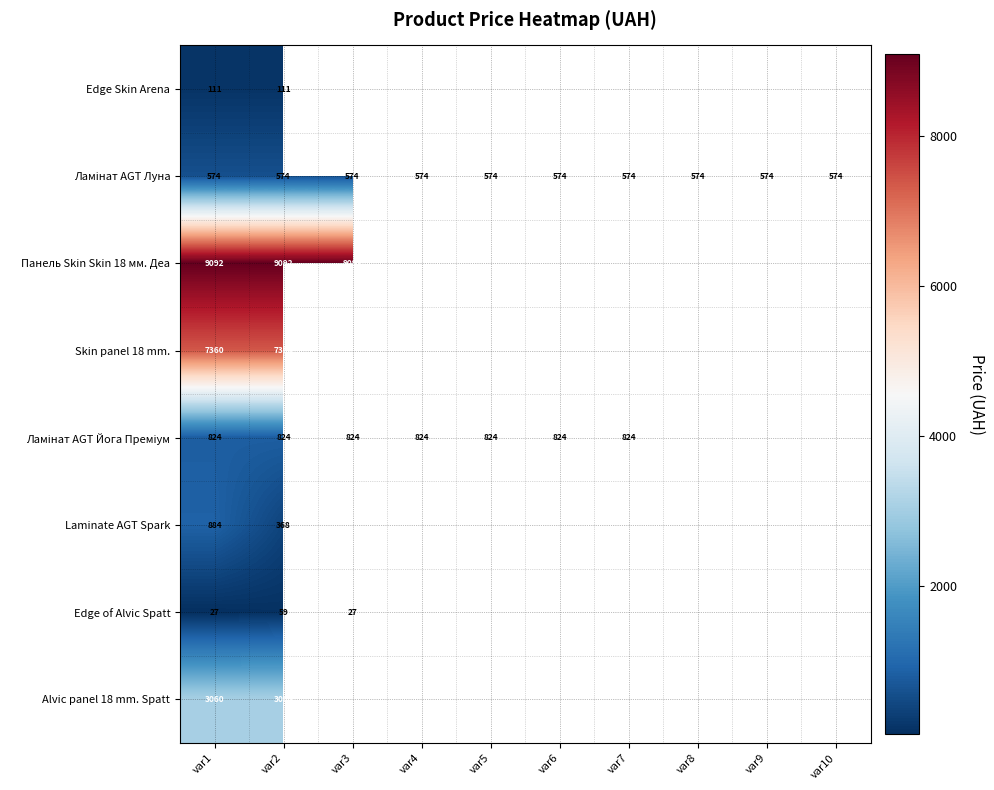

What is the total value across all series at var3?

10517.1